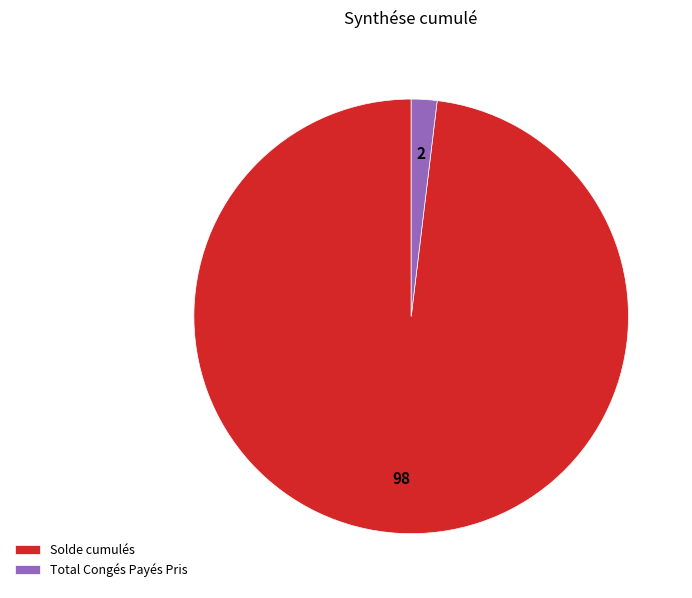

Rank the categories by value from lowest to highest.

Total Congés Payés Pris, Solde cumulés